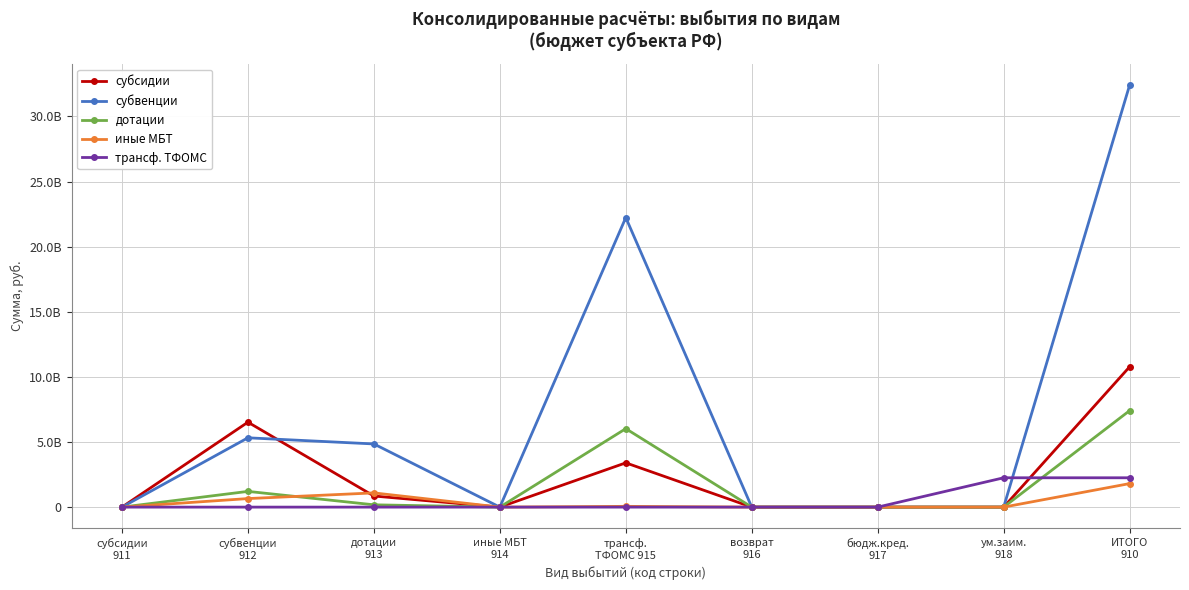

The иные МБТ series shows 655670336.0 at субвенции
912. True or false?

True